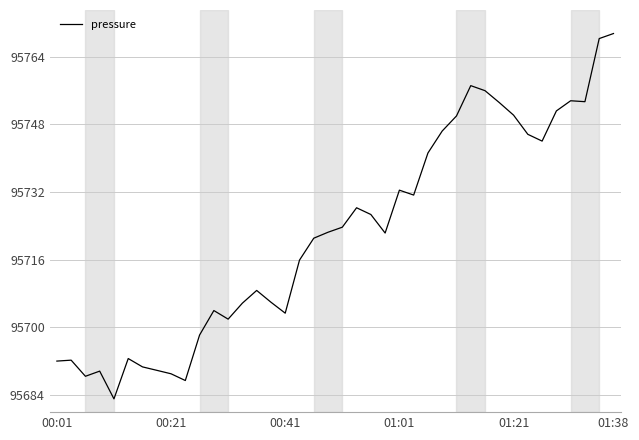

What is the greatest value displayed?

95769.4